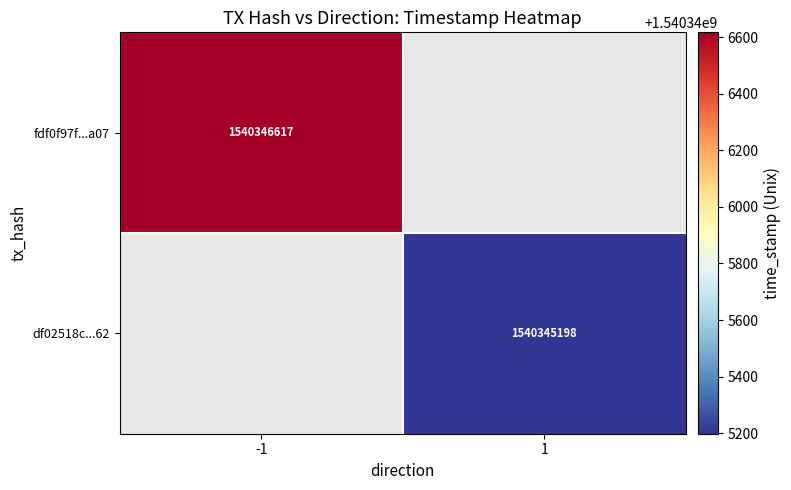

Which series has the largest total across all categories?

fdf0f97f9401860b1515d7f4a02f8564b17fa07